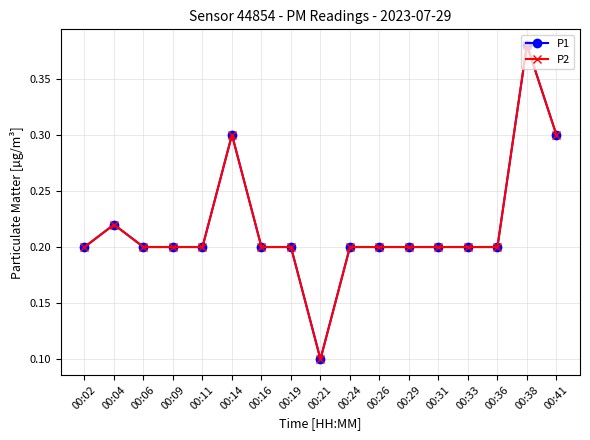

Is this an area chart (filled region under the line)?

No